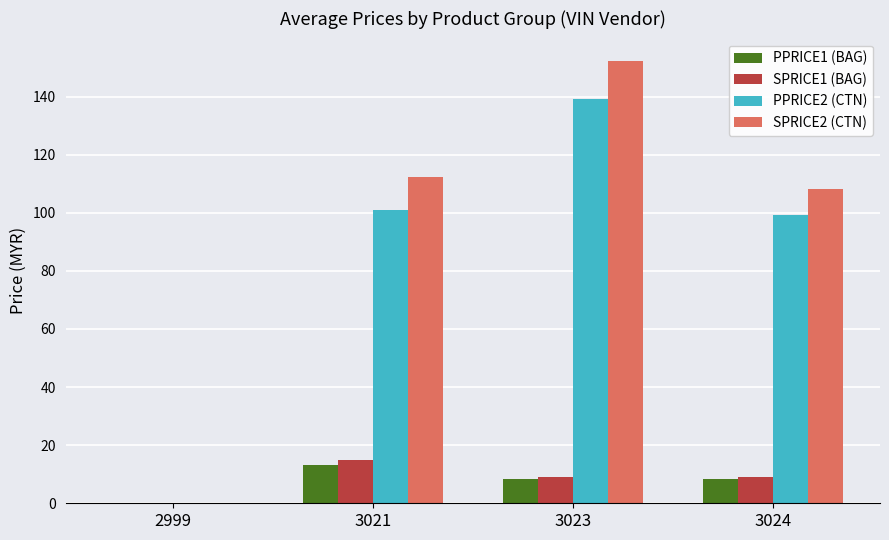

What is the sum of the PPRICE1 (BAG) values at 3023 and 3021?

21.5